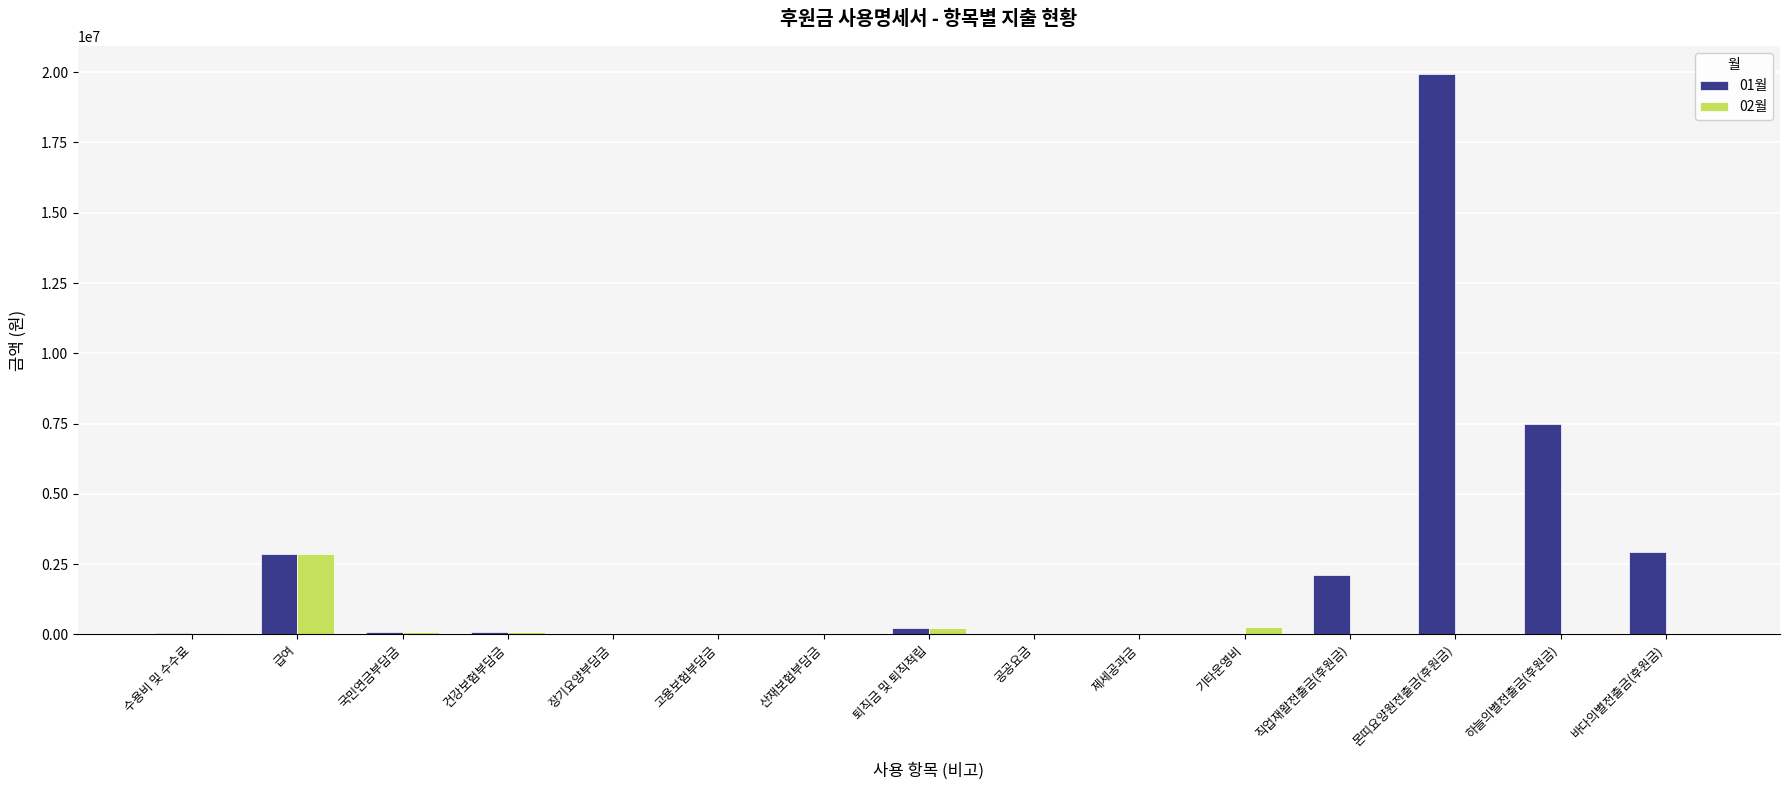

Which series has the largest range (max minus min)?

01월